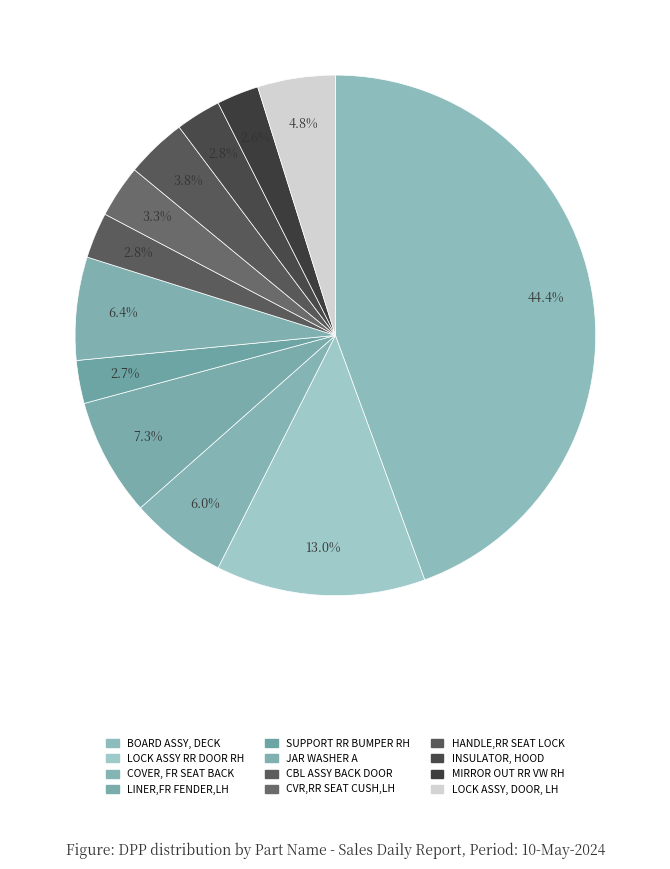

What is the total percentage of MIRROR OUT RR VW RH and LINER,FR FENDER,LH?

9.9%